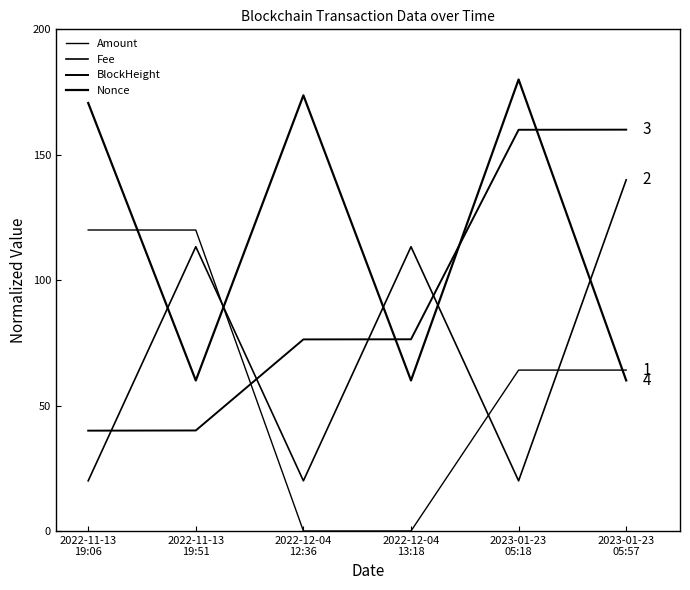

Count the number of categories in the chart.

6